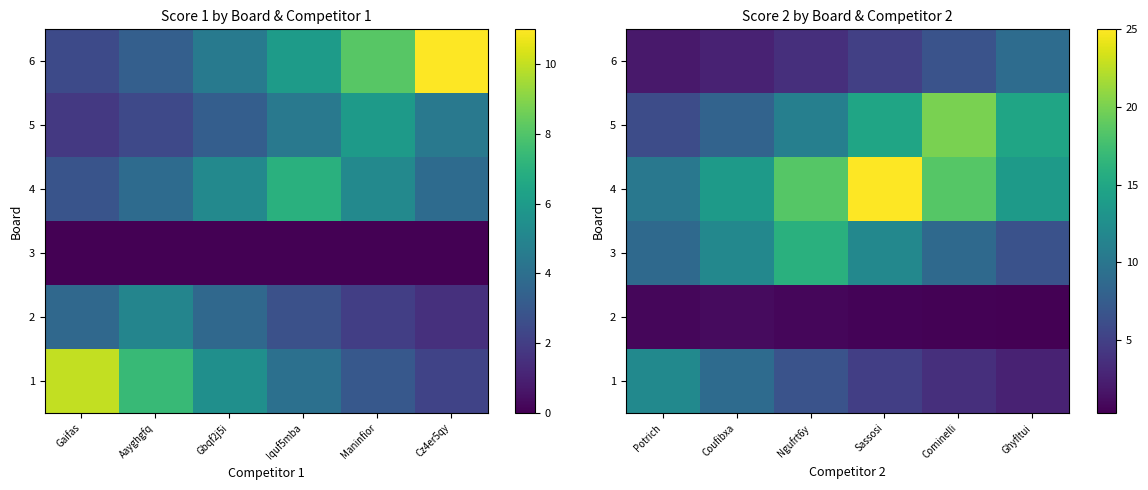

How many categories are shown in the chart?

6